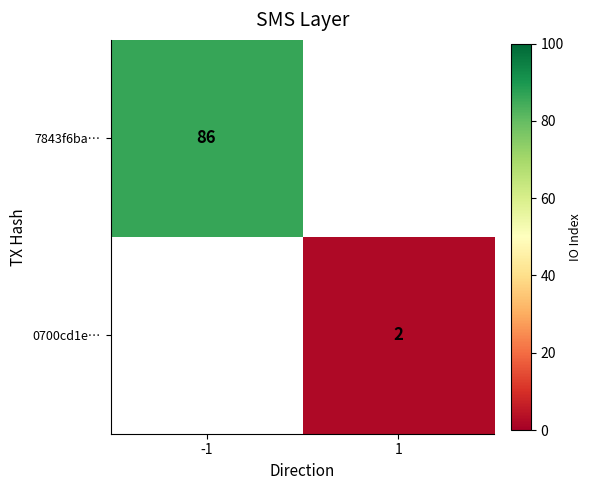

The value of 7843f6ba… at -1 is 149. True or false?

False